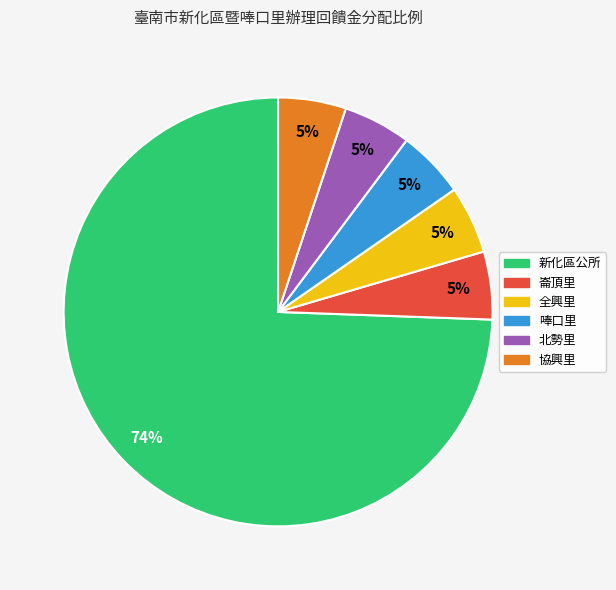

Is there a majority slice in this chart?

Yes